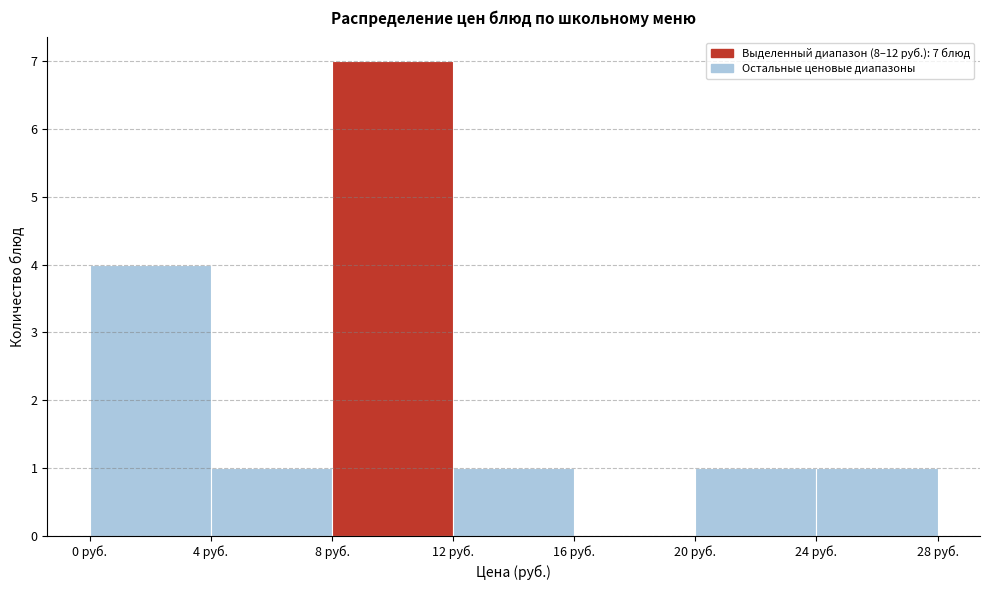

Over which range of the x-axis is the bar tallest?

8 to 12